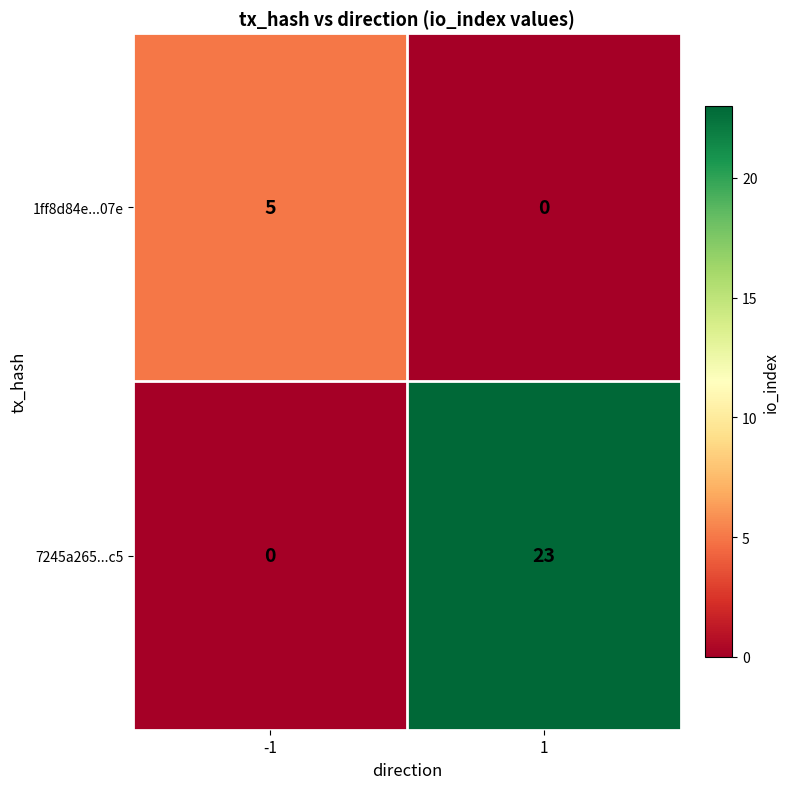

What is the sum of the 7245a265...c5 values at 1 and -1?

23